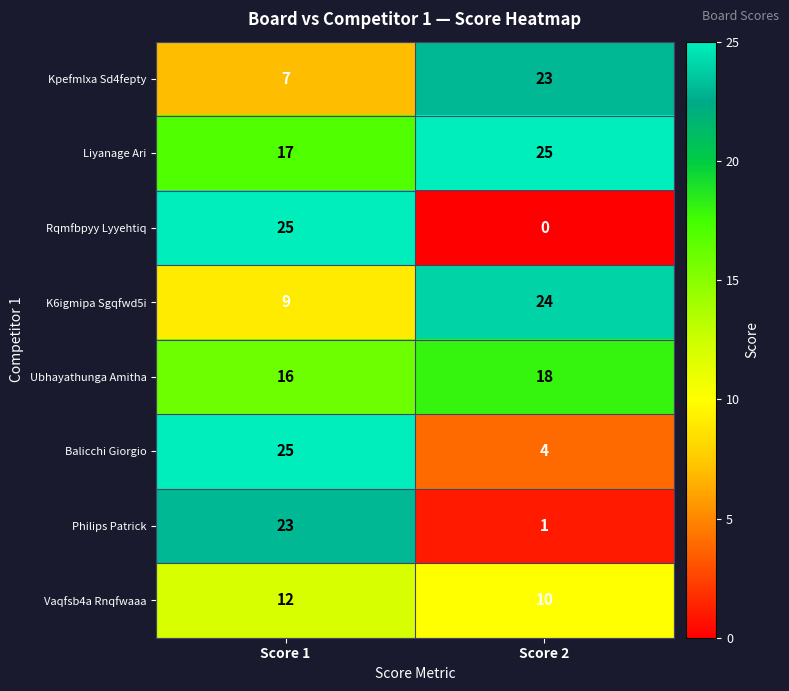

Reading left to right, what are all the values shown in this chart?

Kpefmlxa Sd4fepty: 7	23
Liyanage Ari: 17	25
Rqmfbpyy Lyyehtiq: 25	0
K6igmipa Sgqfwd5i: 9	24
Ubhayathunga Amitha: 16	18
Balicchi Giorgio: 25	4
Philips Patrick: 23	1
Vaqfsb4a Rnqfwaaa: 12	10